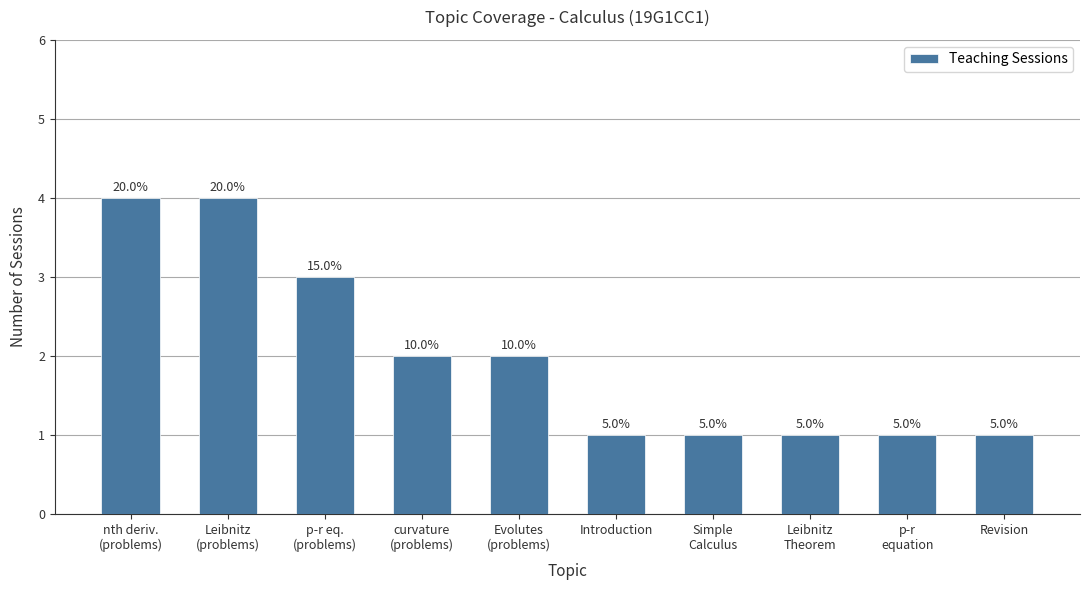

The value at p-r eq.
(problems) is 4. True or false?

False